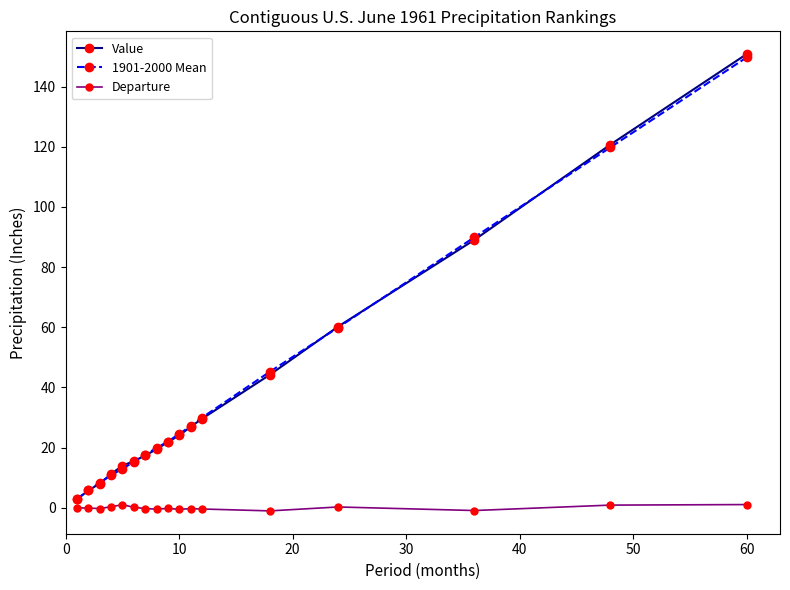

What is the value of the Departure point at the 8th from the left?

-0.4